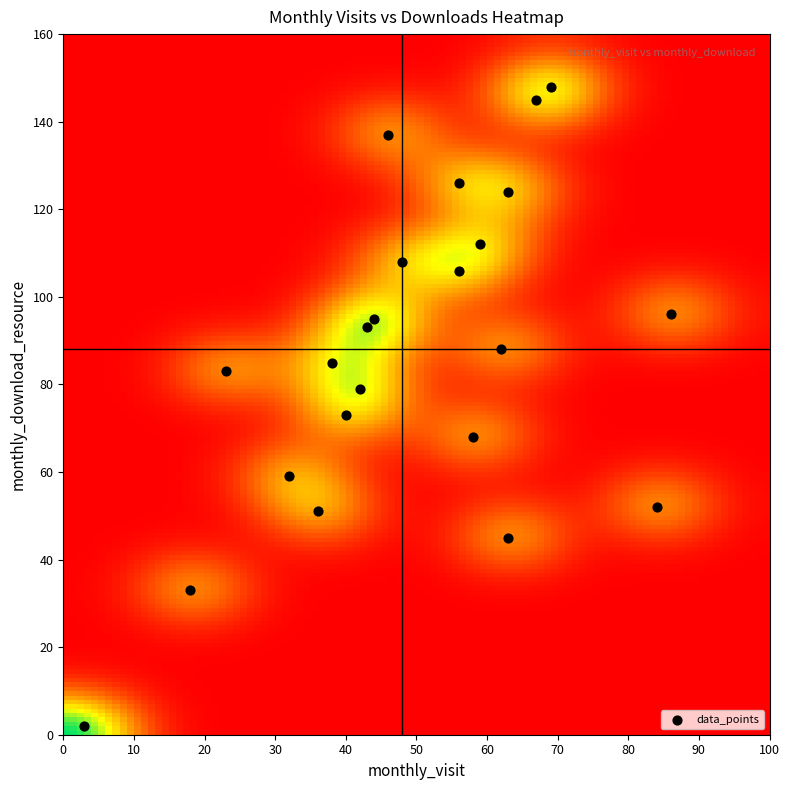

What is the range of X values (max minus min)?

83